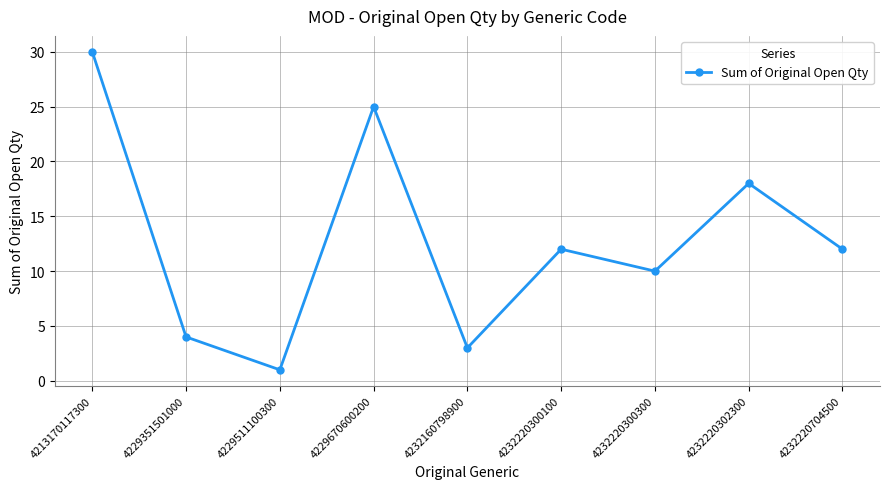

What is the approximate value at 4232220302300?

18